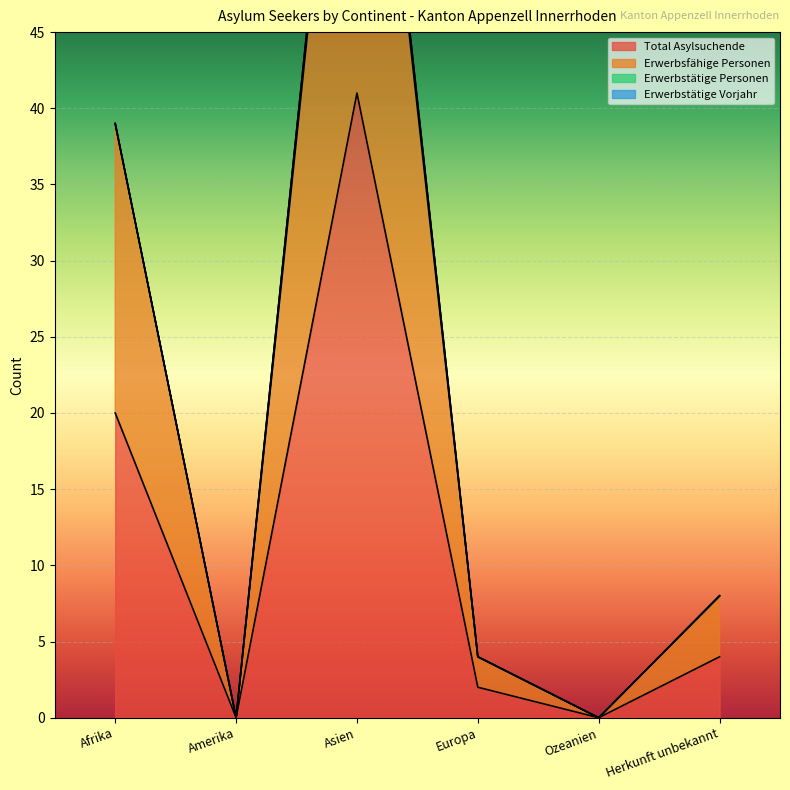

Is it true that Erwerbsfähige Personen equals 1 at Europa?

False